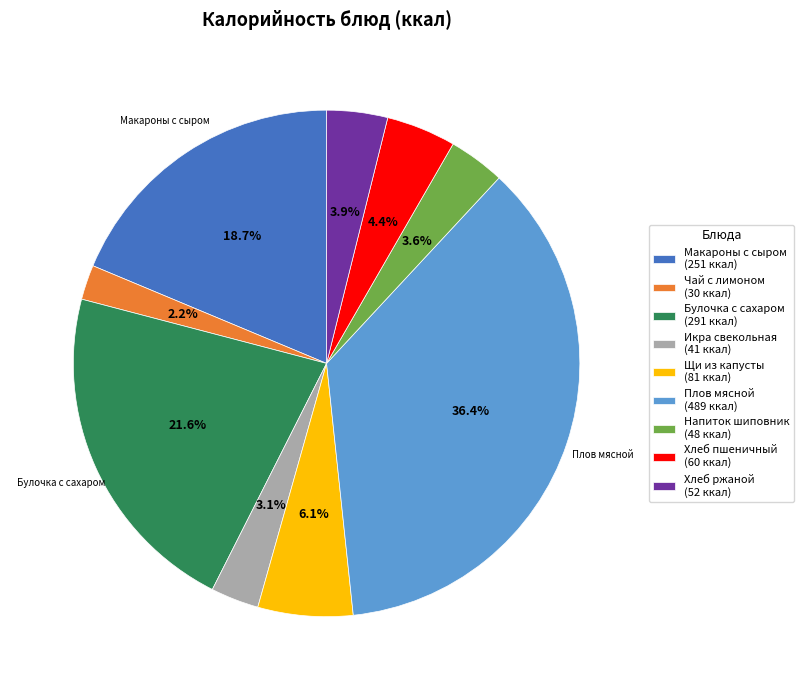

Does any single category account for the majority?

No